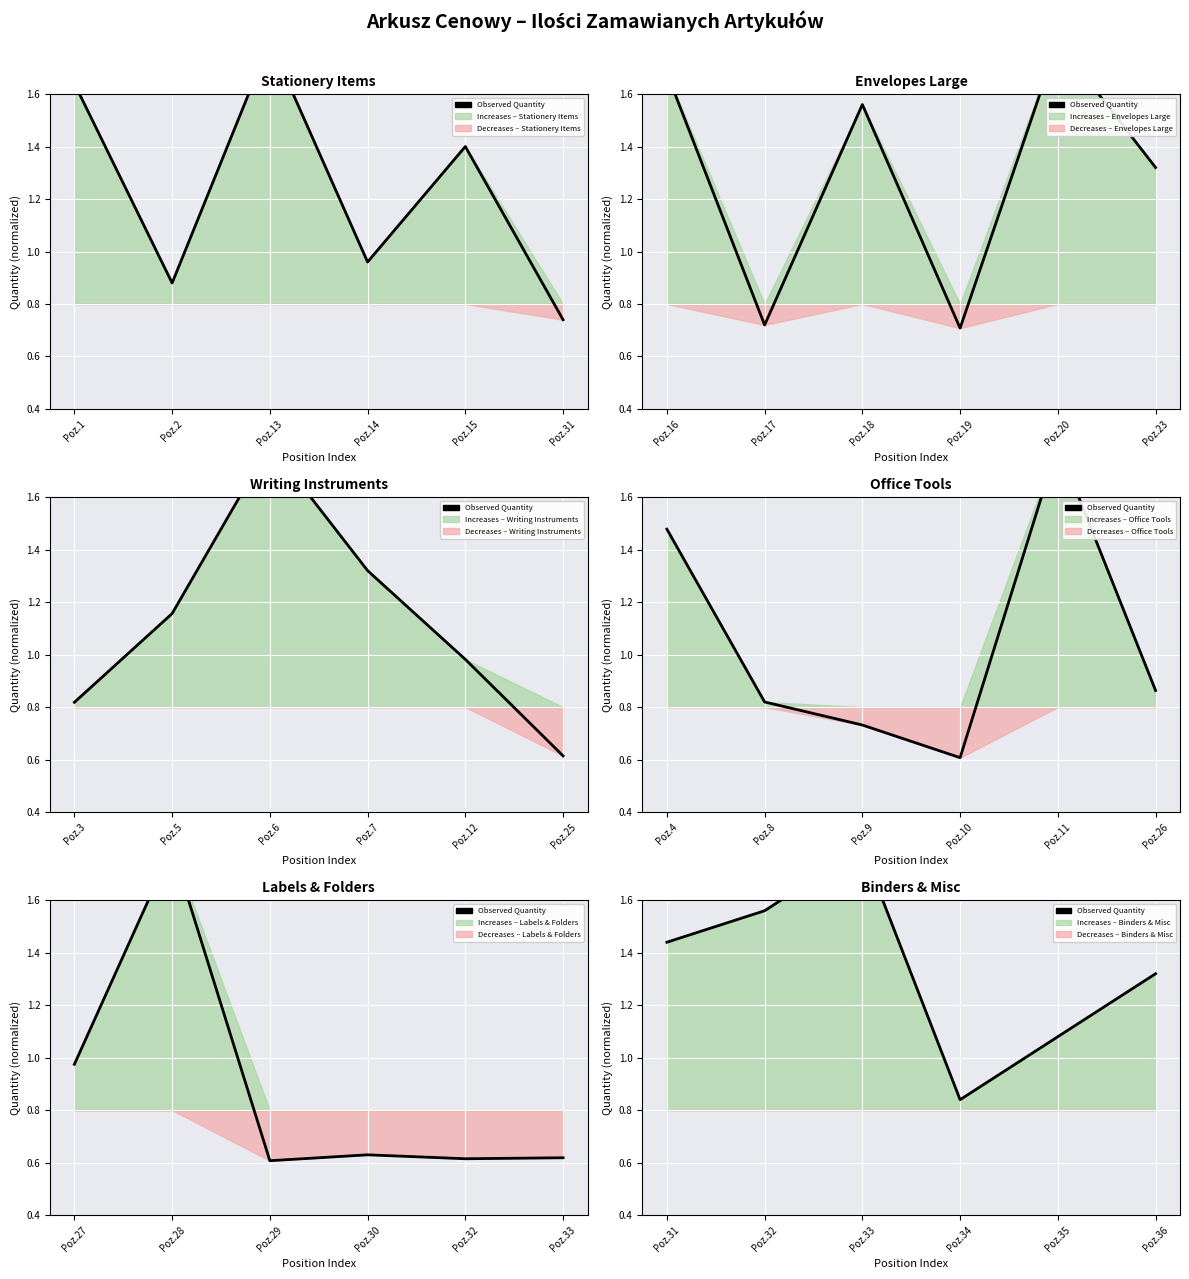

Approximately how many times larger is the value at Poz.32 compared to Poz.33?

0.9